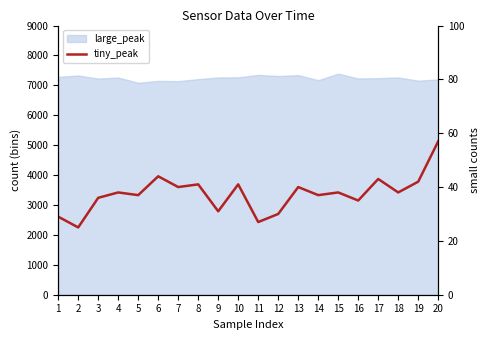

True or false: the data has more than 2 interior local peaks.

True